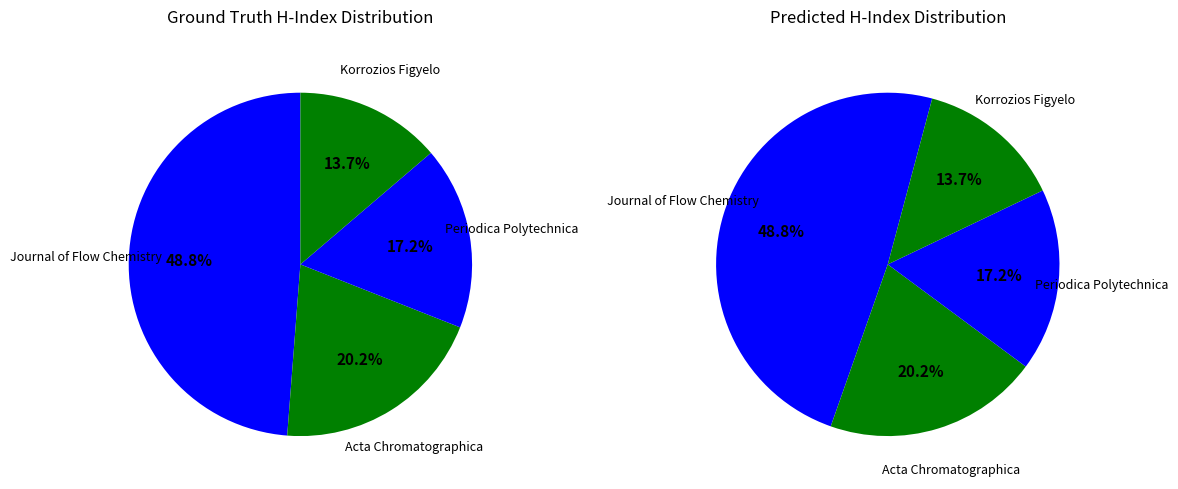

Count the number of slices in the pie.

4